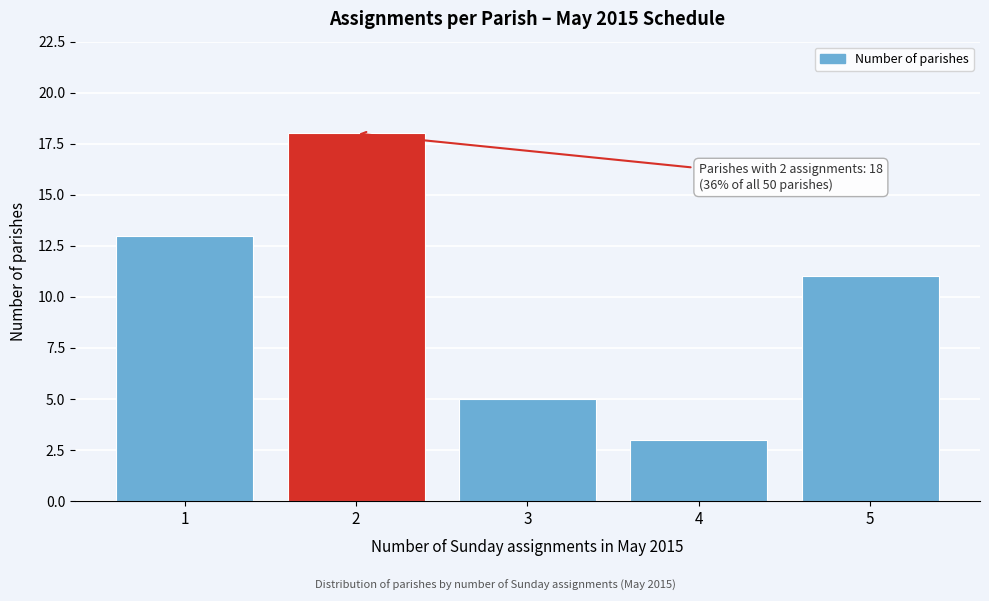

Which range on the x-axis has the tallest bar?

1.5 to 2.5